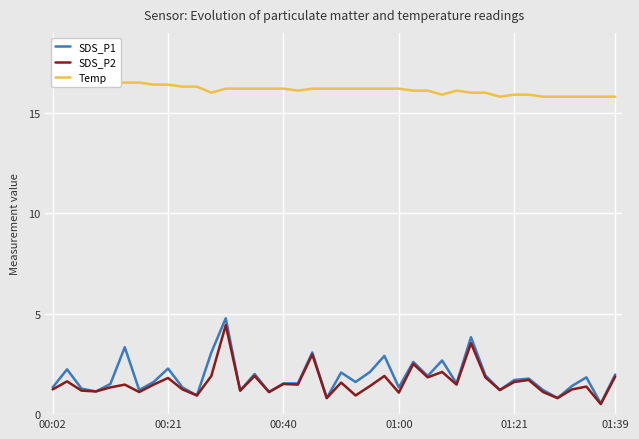

How many values in the SDS_P2 series are below 1?

5